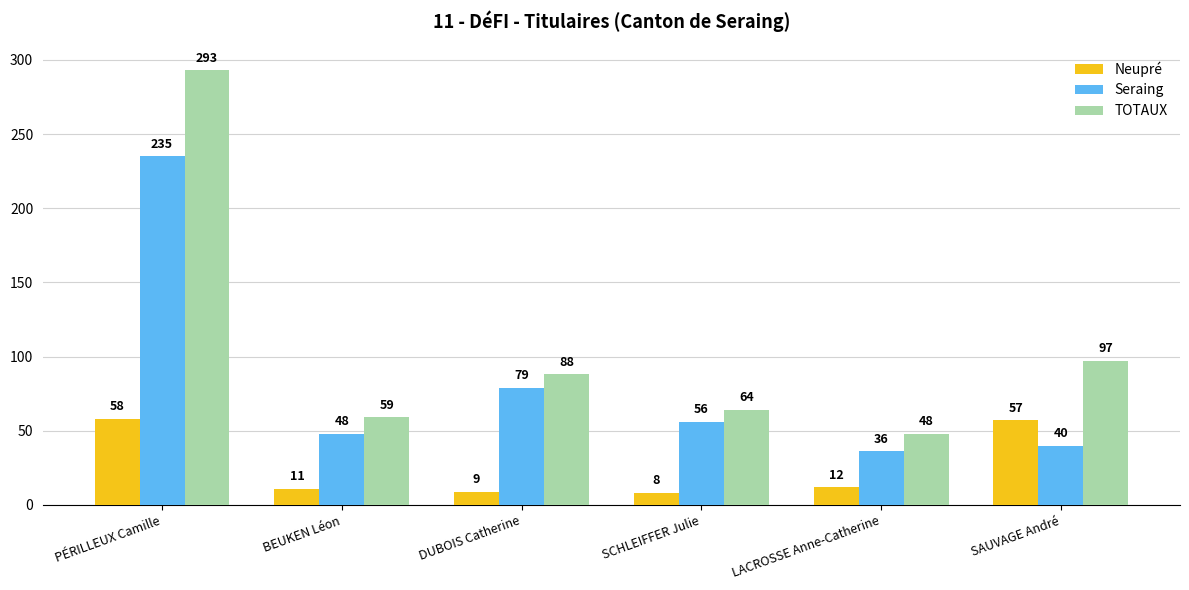

How many groups of bars are there?

6